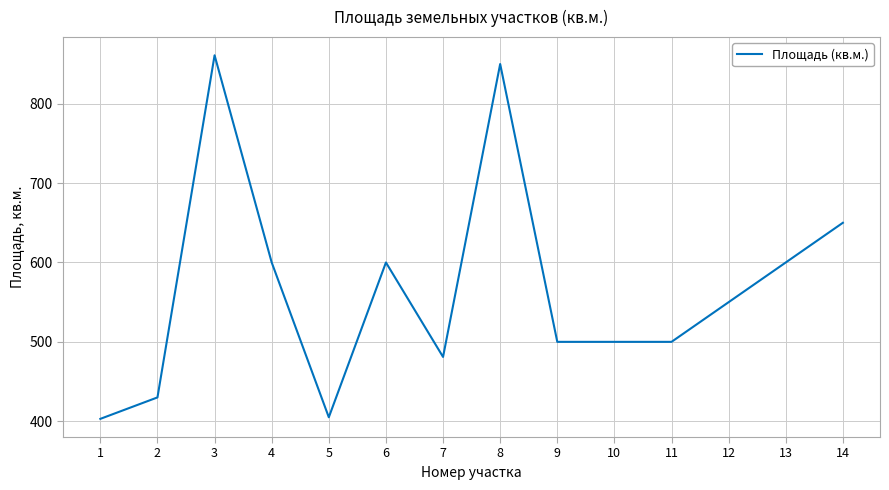

Where is the data nearest to the value 632?

14